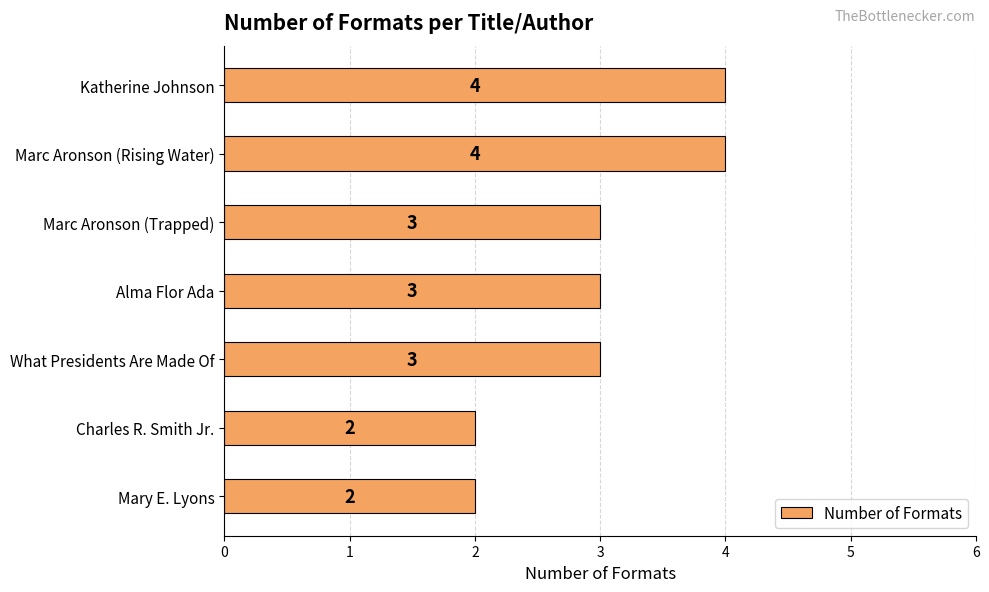

What is the sum of all values?

21